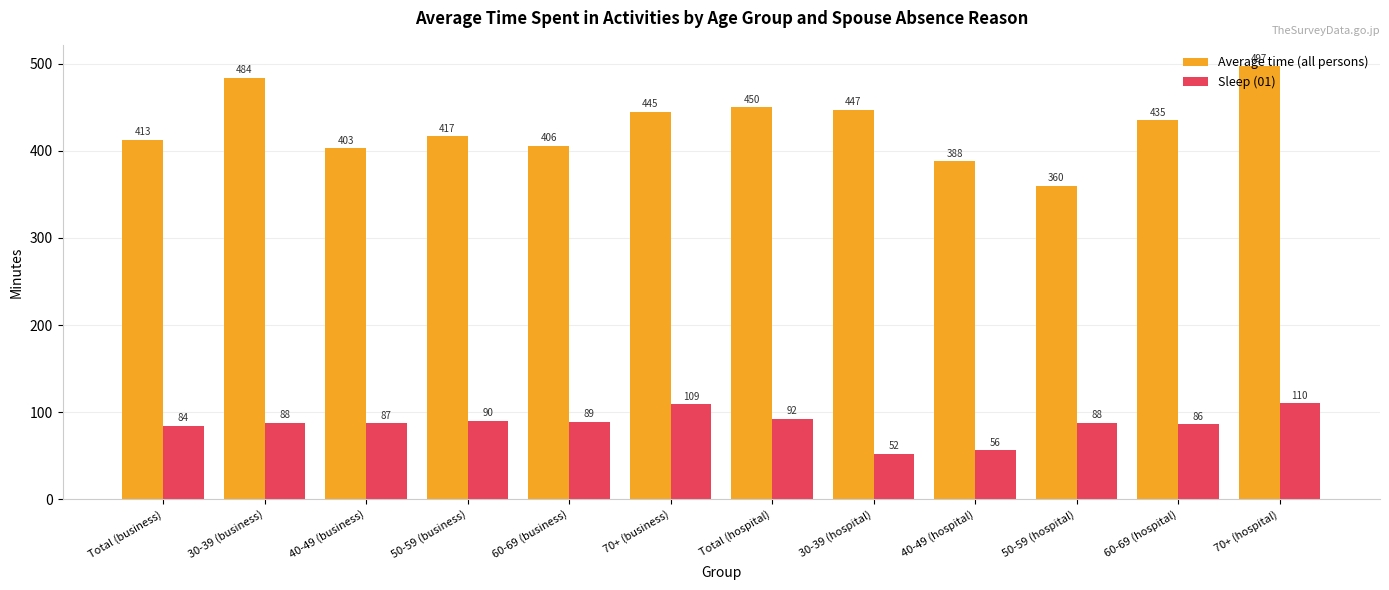

Which series has the widest spread of values?

Average time (all persons)